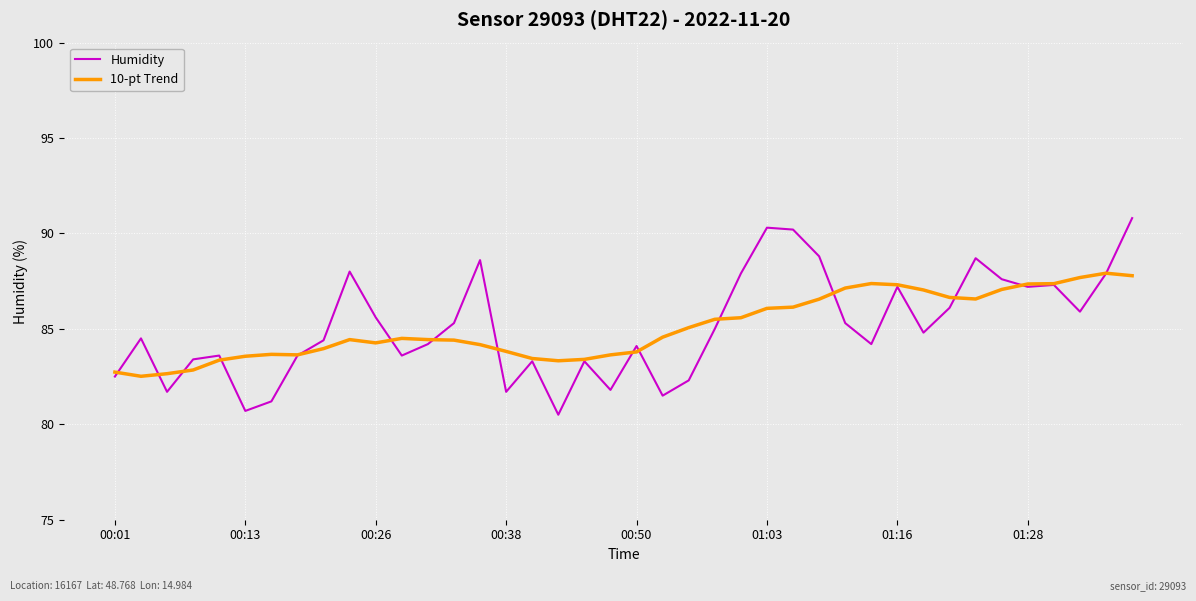

What is the greatest value displayed?

90.8